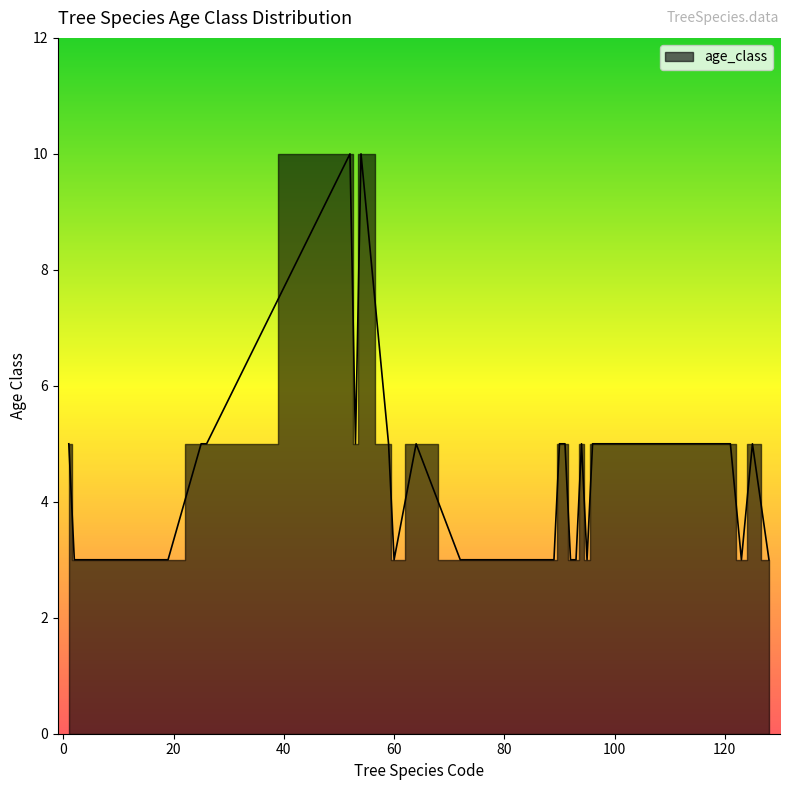

What value does the data have at 6?

3